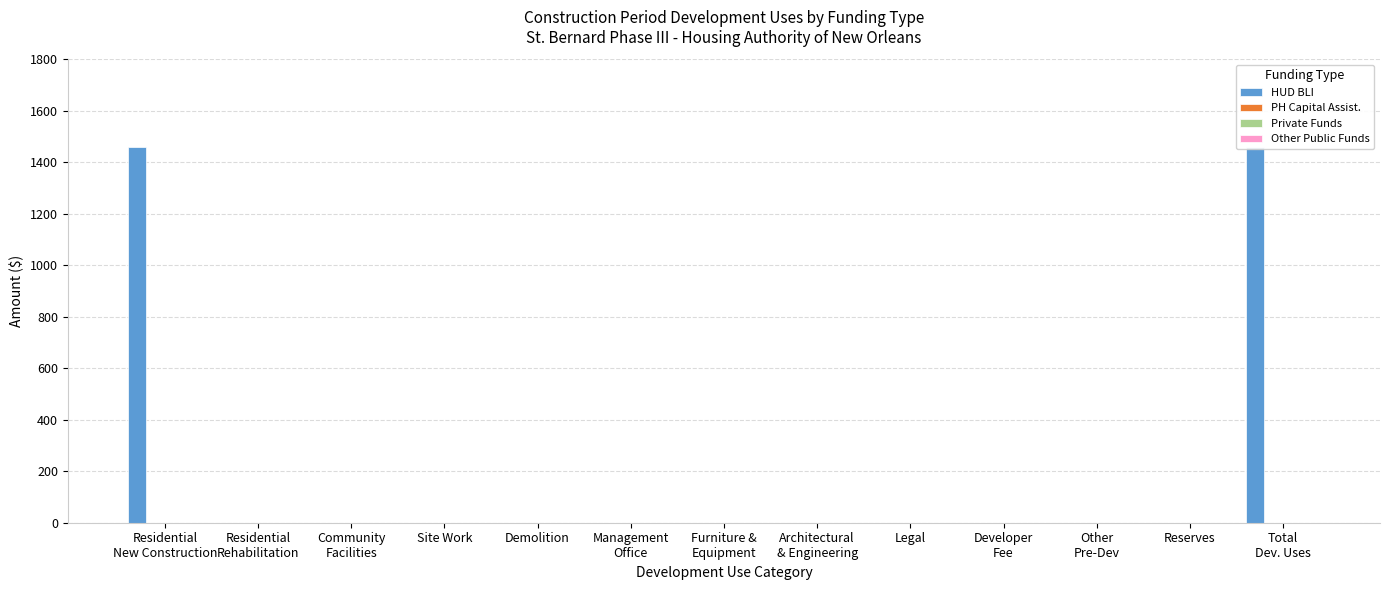

Reading left to right, list all the values displayed in this chart.

HUD BLI: Residential
New Construction=1460	Residential
Rehabilitation=0	Community
Facilities=0	Site Work=0	Demolition=0	Management
Office=0	Furniture &
Equipment=0	Architectural
& Engineering=0	Legal=0	Developer
Fee=0	Other
Pre-Dev=0	Reserves=0	Total
Dev. Uses=1460
PH Capital Assist.: Residential
New Construction=0	Residential
Rehabilitation=0	Community
Facilities=0	Site Work=0	Demolition=0	Management
Office=0	Furniture &
Equipment=0	Architectural
& Engineering=0	Legal=0	Developer
Fee=0	Other
Pre-Dev=0	Reserves=0	Total
Dev. Uses=0
Private Funds: Residential
New Construction=0	Residential
Rehabilitation=0	Community
Facilities=0	Site Work=0	Demolition=0	Management
Office=0	Furniture &
Equipment=0	Architectural
& Engineering=0	Legal=0	Developer
Fee=0	Other
Pre-Dev=0	Reserves=0	Total
Dev. Uses=0
Other Public Funds: Residential
New Construction=0	Residential
Rehabilitation=0	Community
Facilities=0	Site Work=0	Demolition=0	Management
Office=0	Furniture &
Equipment=0	Architectural
& Engineering=0	Legal=0	Developer
Fee=0	Other
Pre-Dev=0	Reserves=0	Total
Dev. Uses=0